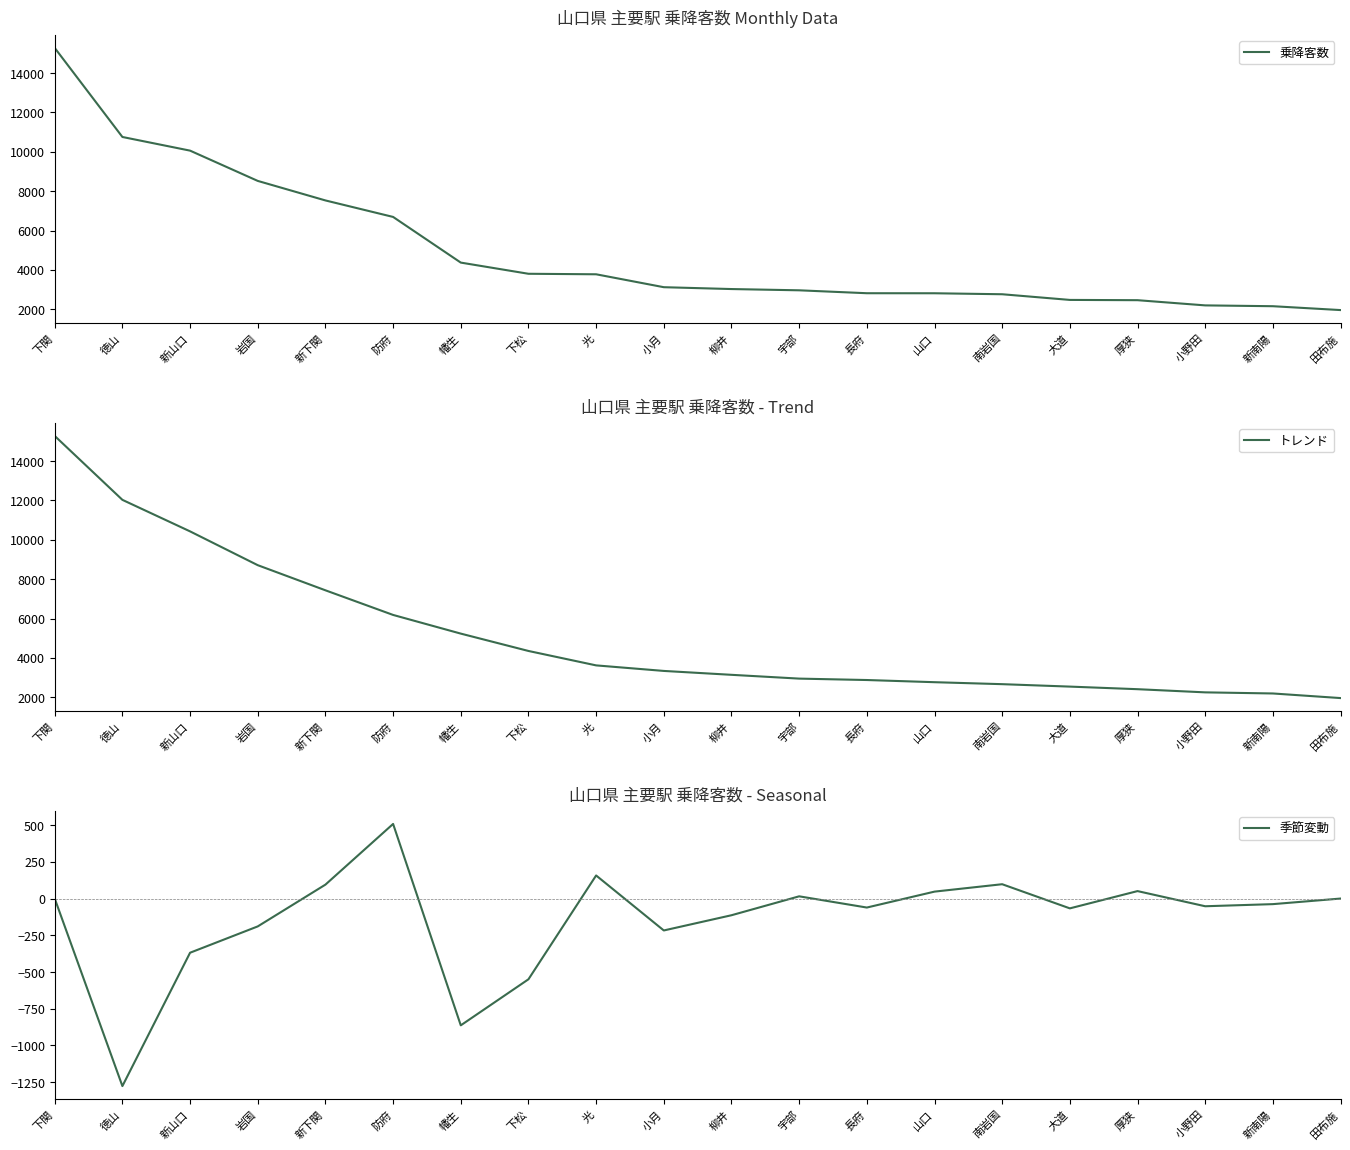

How many values in the 乗降客数 series are below 3120?

10